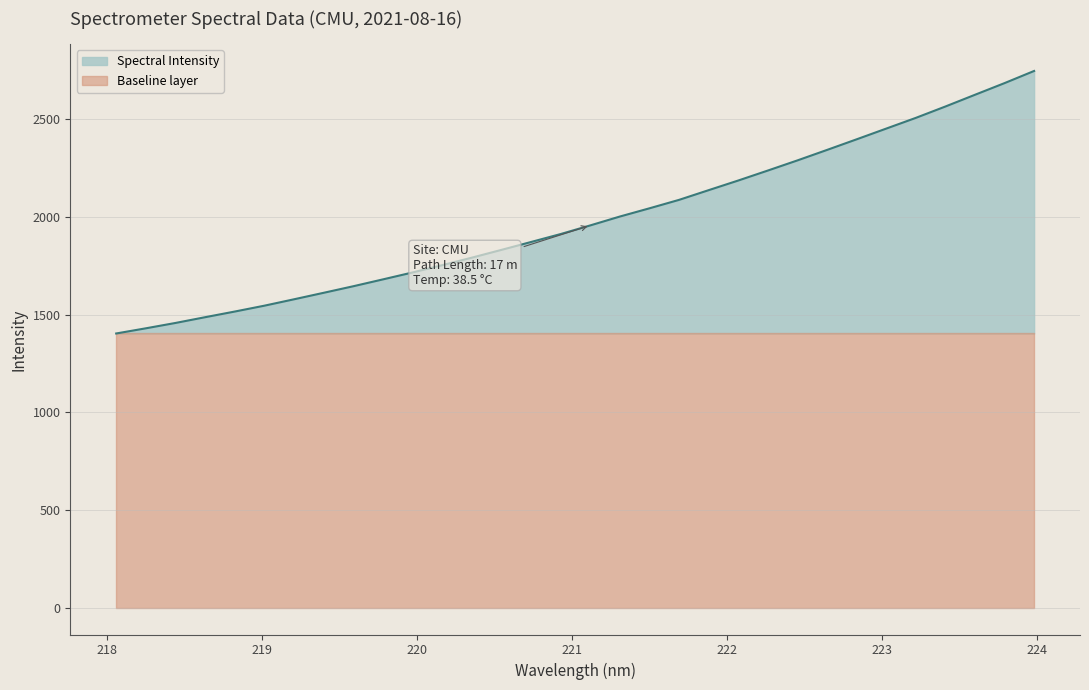

What is the average value?

1984.9